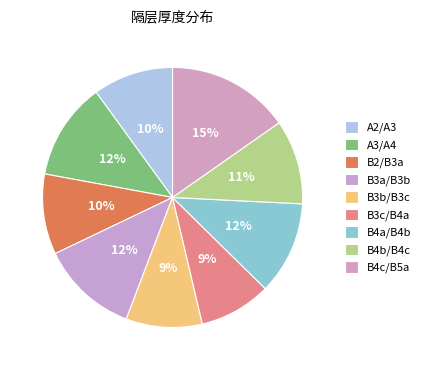

How many slices are in this pie chart?

9